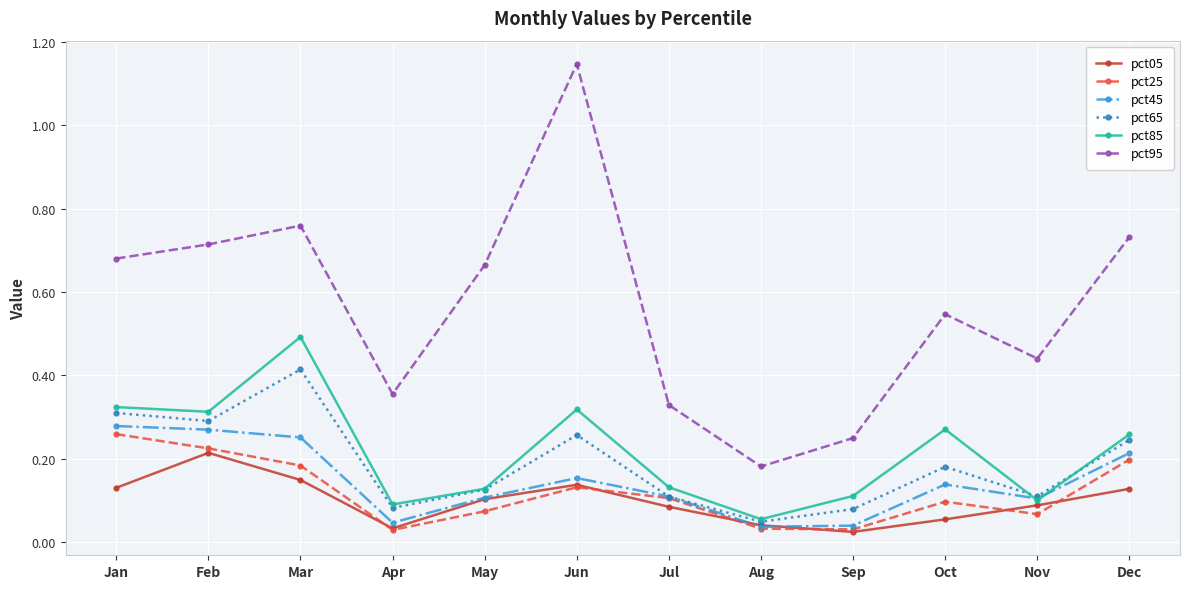

Which series ends up on top after the final intersection of pct05 and pct45?

pct45